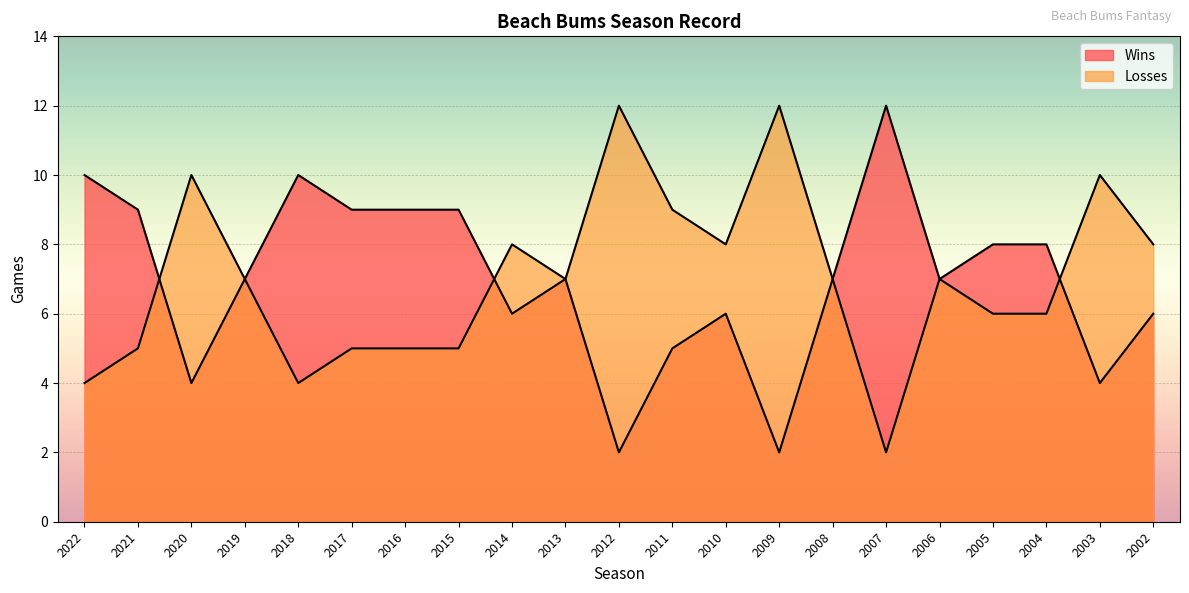

Which series changed the most between 2022 and 2011?

Wins